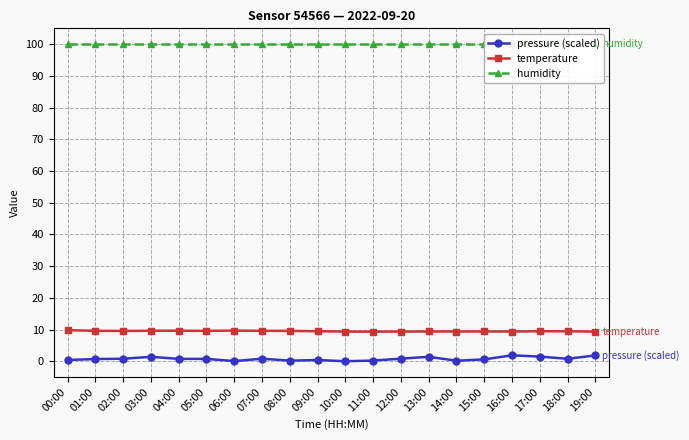

Count the number of data series in this chart.

3